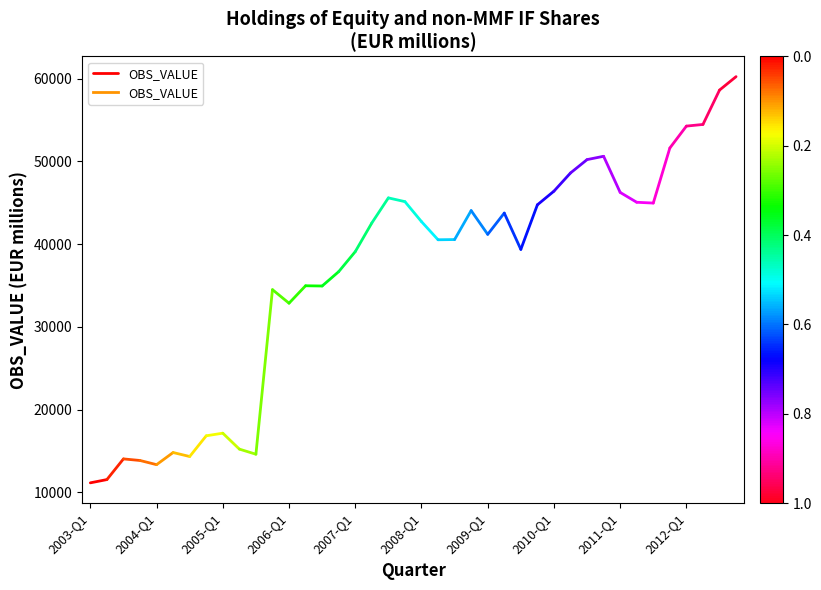

The value at 2004-Q1 is 2834. True or false?

False